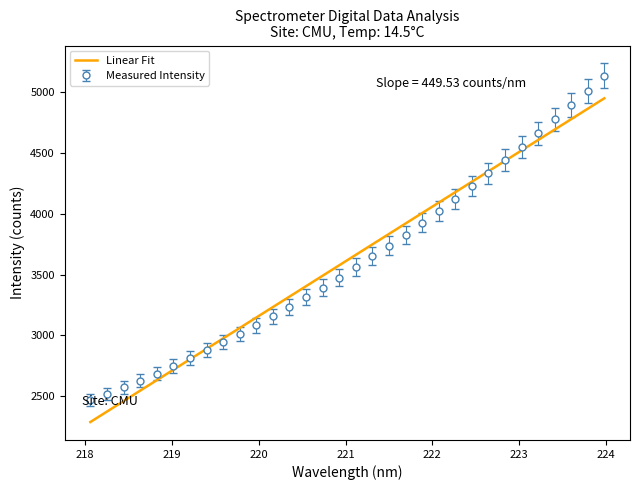

List the series in order of their peak value, lowest first.

Linear Fit, Measured Intensity